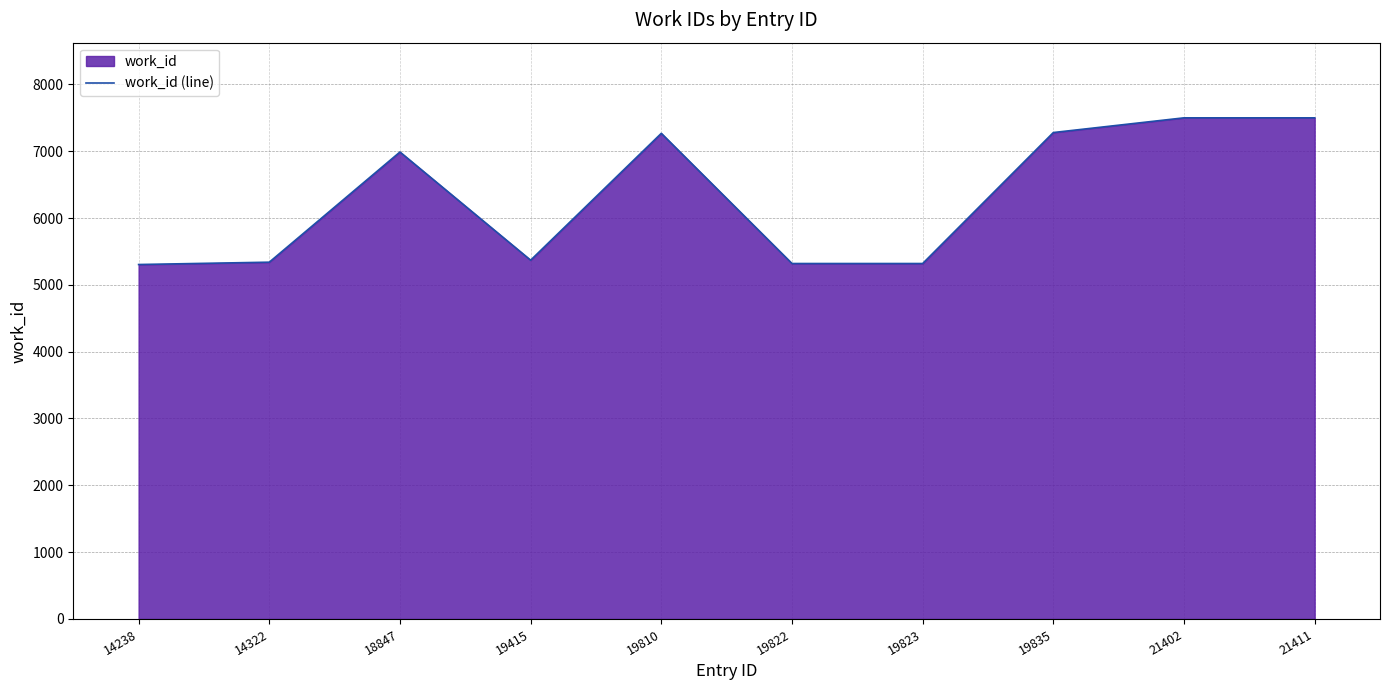

At which label is the value closest to 6401?

18847